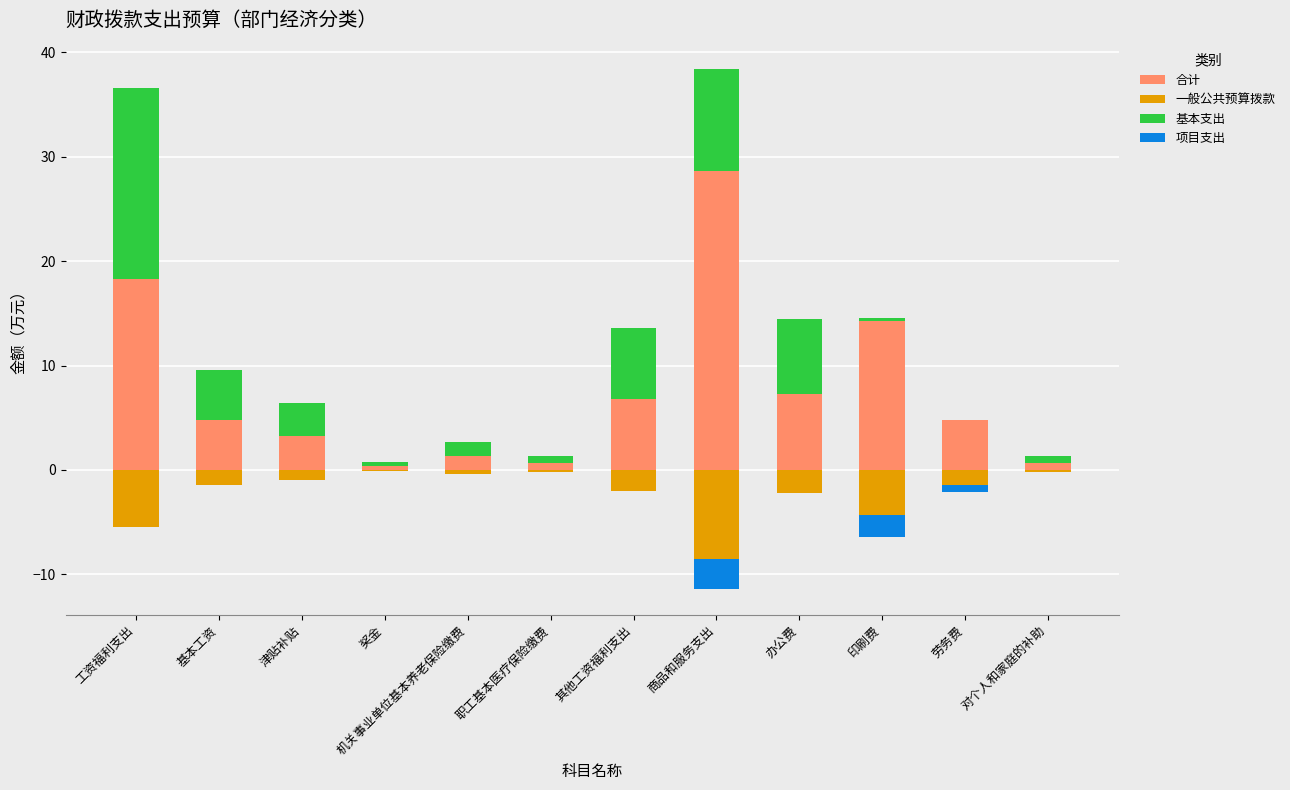

What position from the right is 职工基本医疗保险缴费?

7